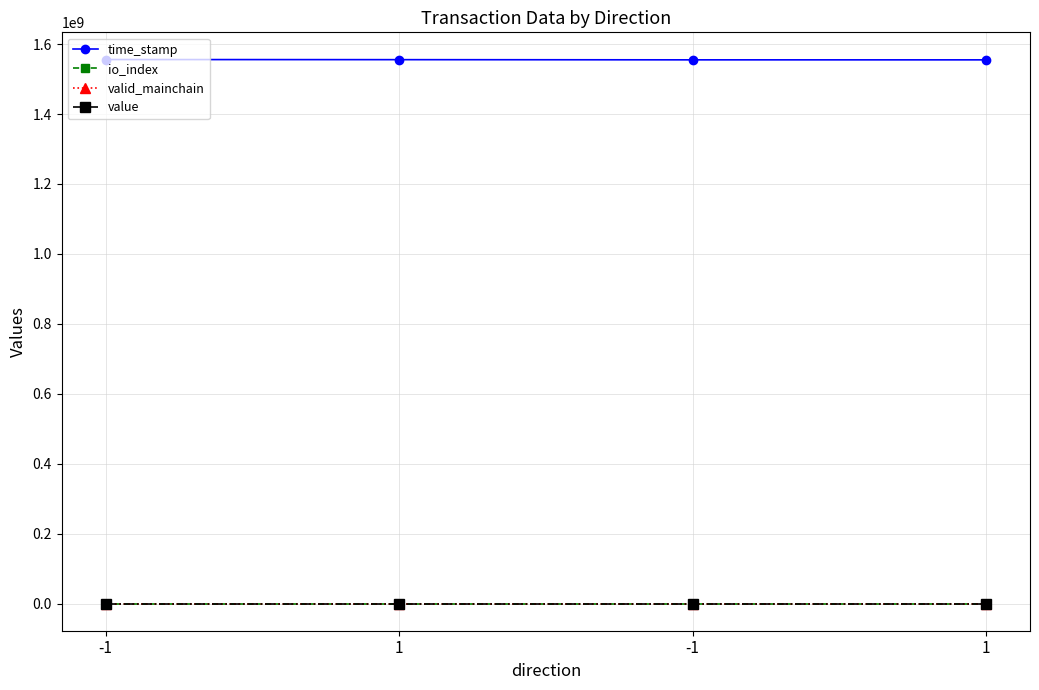

What is the sum of all io_index values?

18.0